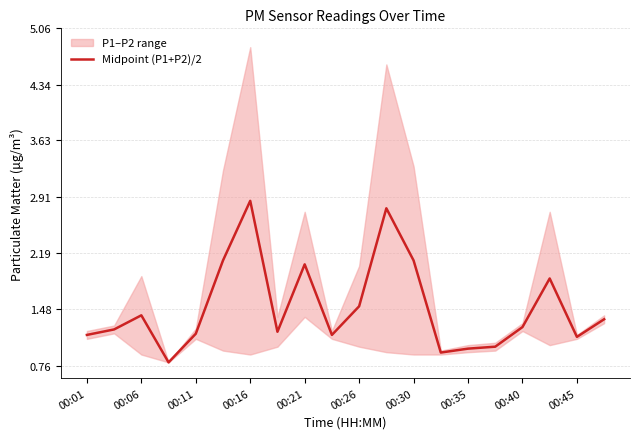

What is the difference between the maximum and second lowest values?

1.9